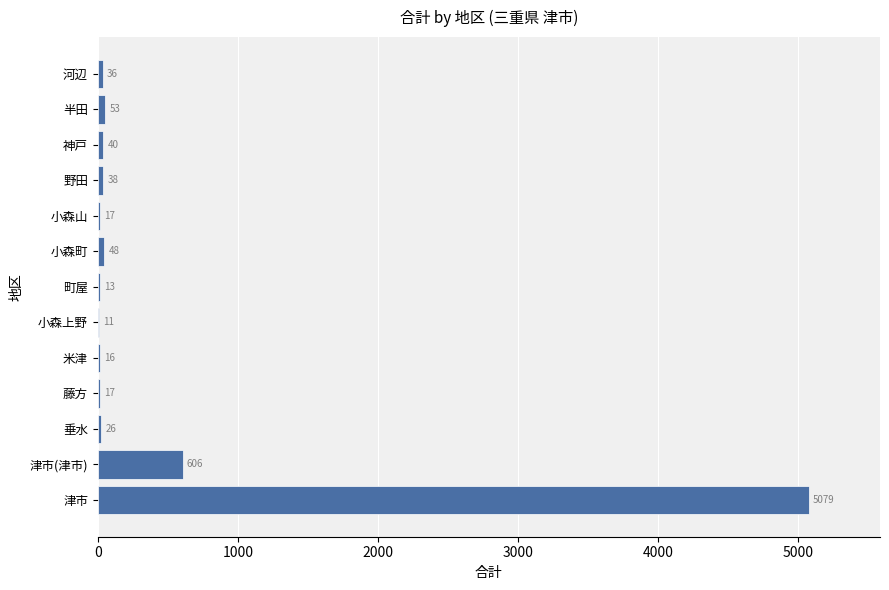

What is the change in value from 藤方 to 小森上野?

-6